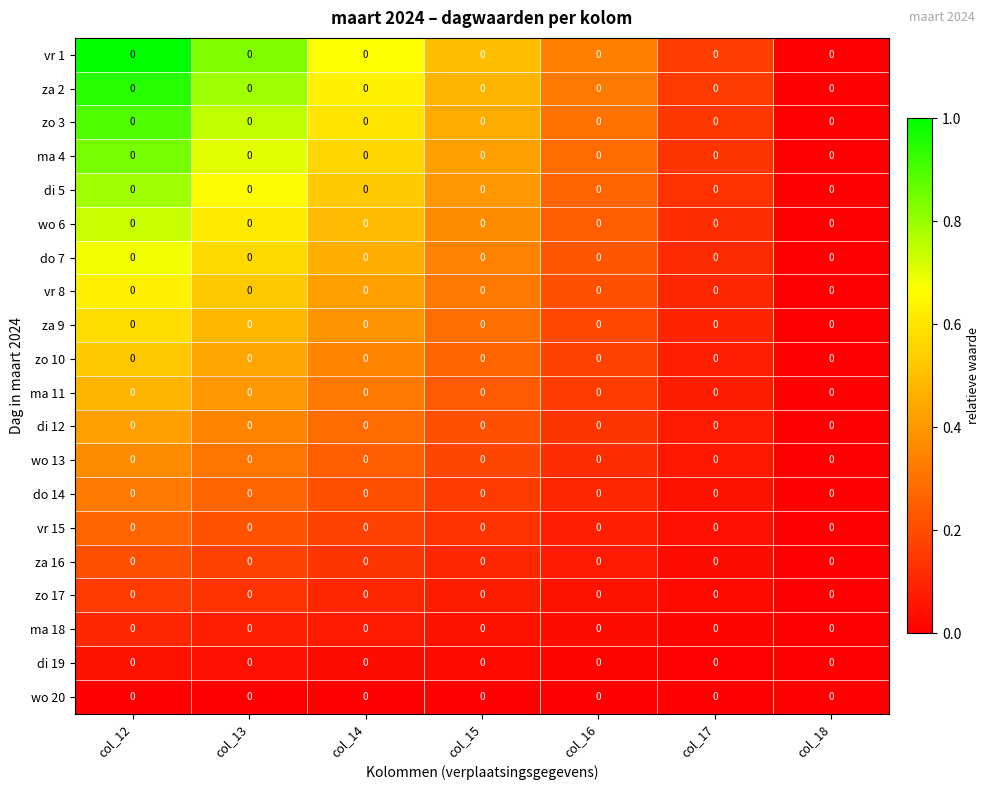

At col_17, list the series in order from smallest to largest.

wo 20, di 19, ma 18, zo 17, za 16, vr 15, do 14, wo 13, di 12, ma 11, zo 10, za 9, vr 8, do 7, wo 6, di 5, ma 4, zo 3, za 2, vr 1